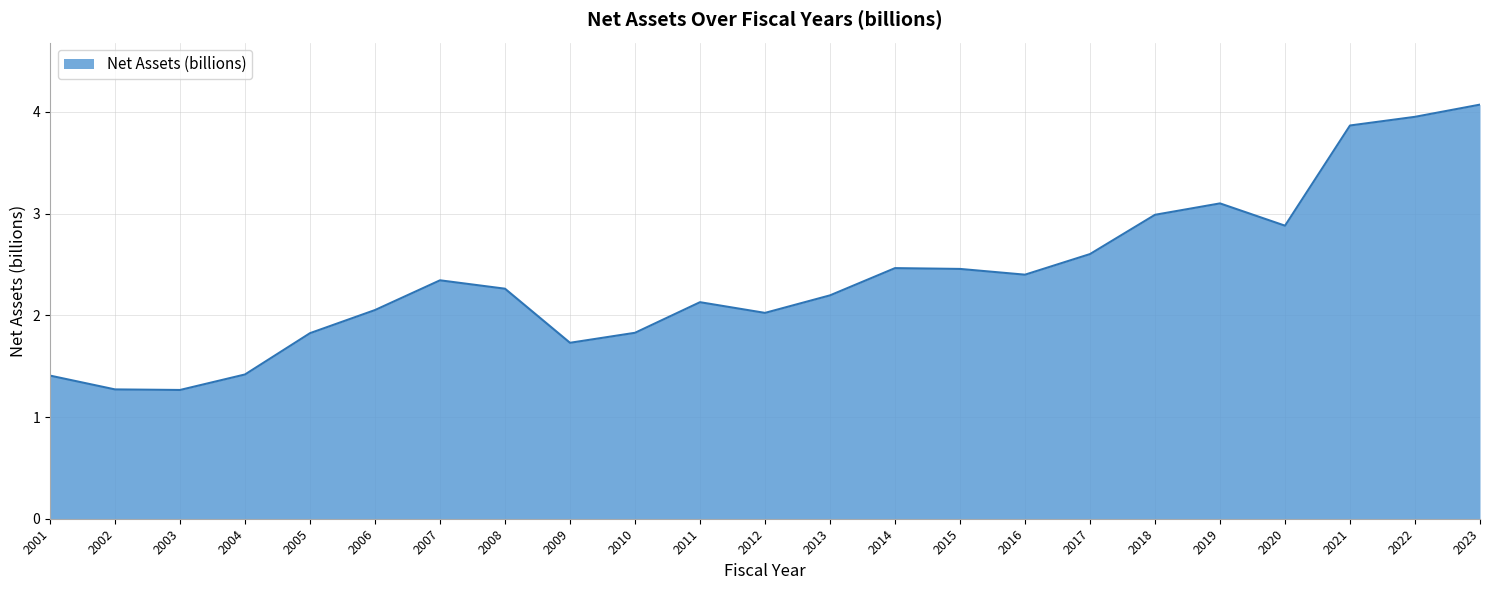

What is the maximum value shown in the chart?

4.1